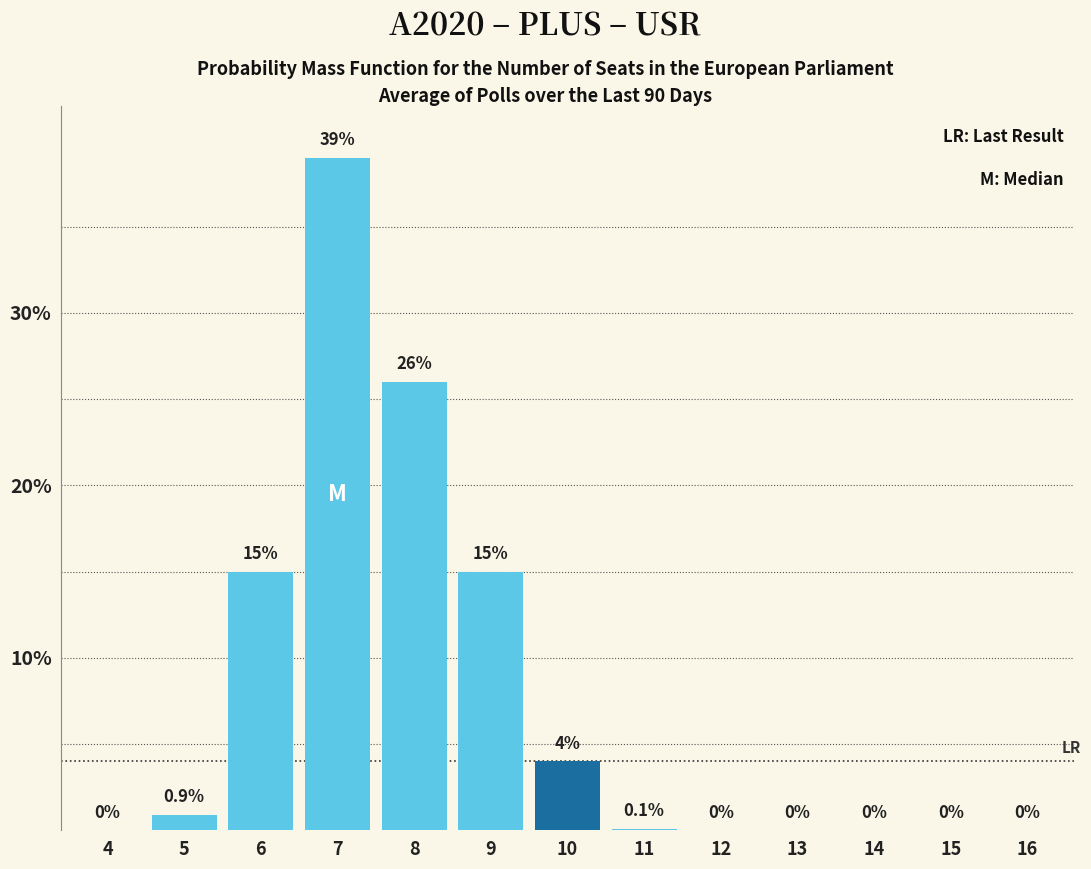

Reading left to right, transcribe all the data shown in this chart.

4=0.0	5=0.9	6=15.0	7=39.0	8=26.0	9=15.0	10=4.0	11=0.1	12=0.0	13=0.0	14=0.0	15=0.0	16=0.0